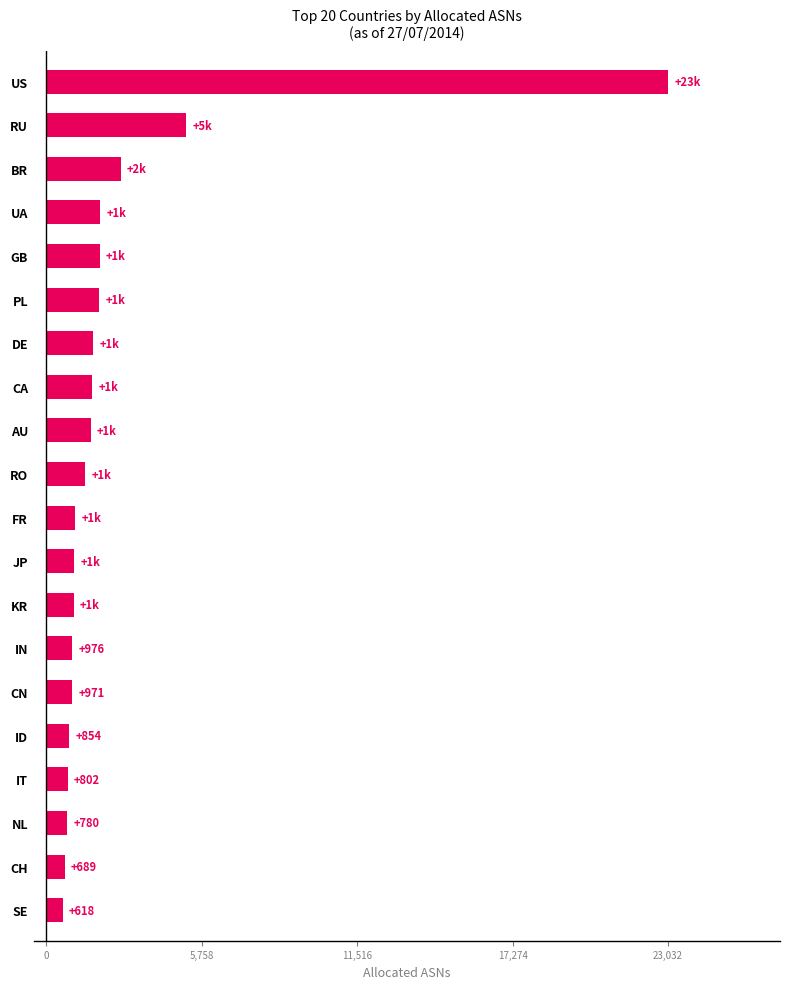

What is the difference between the maximum and minimum values?

22414